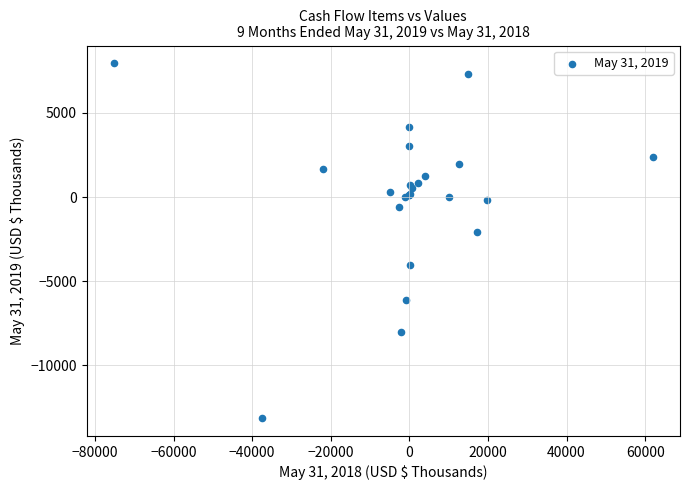

What Y value in the scatter plot is closest to -2593?

-2095